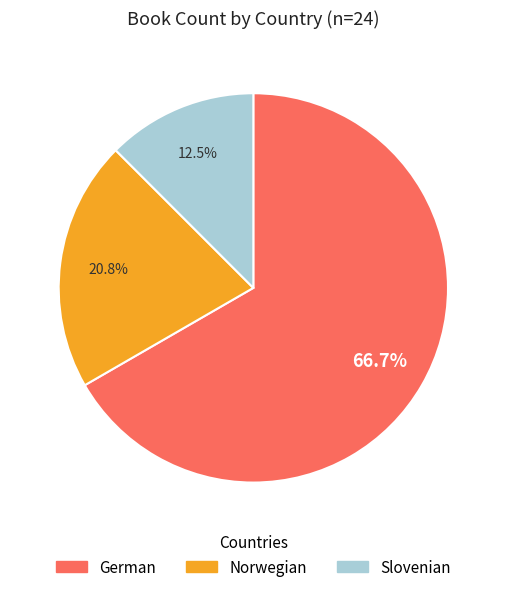

Rank the categories by value from lowest to highest.

Slovenian, Norwegian, German